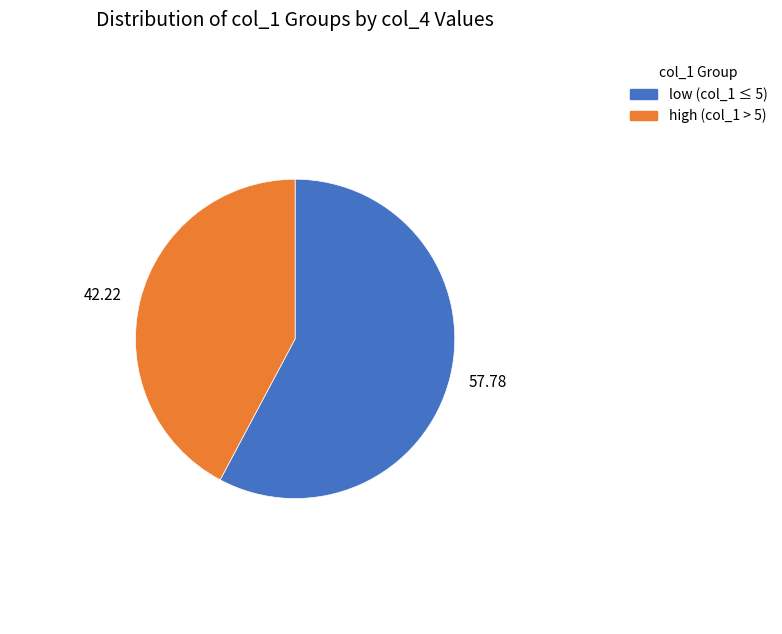

What is the ratio of the value at 42.22 to the value at 57.78?

0.7